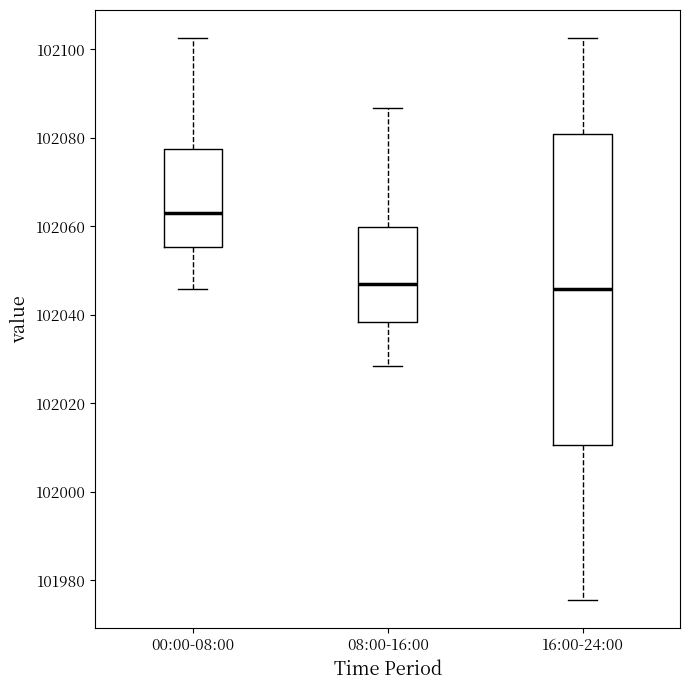

Reading left to right, transcribe this box plot: for each box, give where its median line is, the range the box spans, and where its two whiskers end, as read against the y-axis. The values are not printed on the chart, so give them approximately, as read against the axis.

00:00-08:00: median 102064, box 102056 to 102078, whiskers 102046 to 102102
08:00-16:00: median 102046, box 102038 to 102060, whiskers 102028 to 102086
16:00-24:00: median 102046, box 102010 to 102080, whiskers 101976 to 102102